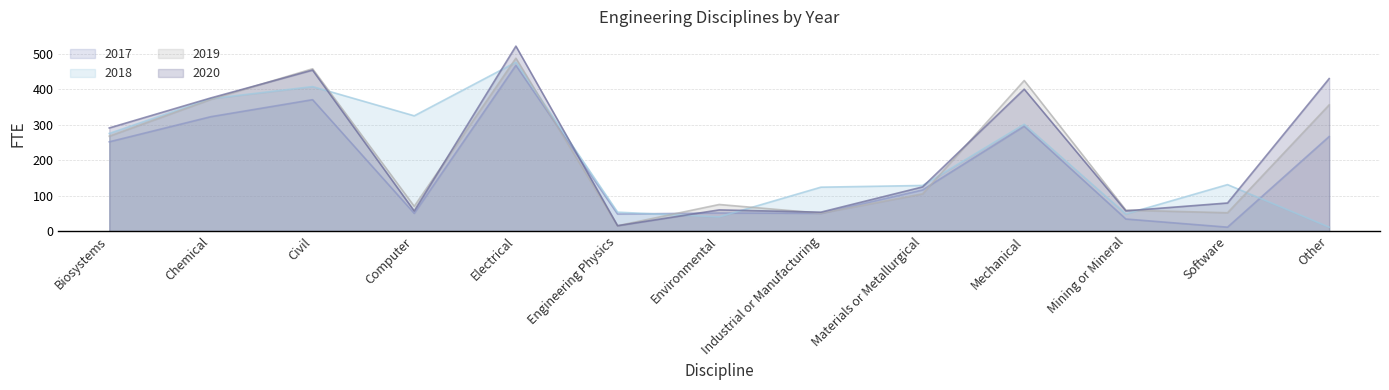

What is the total value across all series at Engineering Physics?

131.4